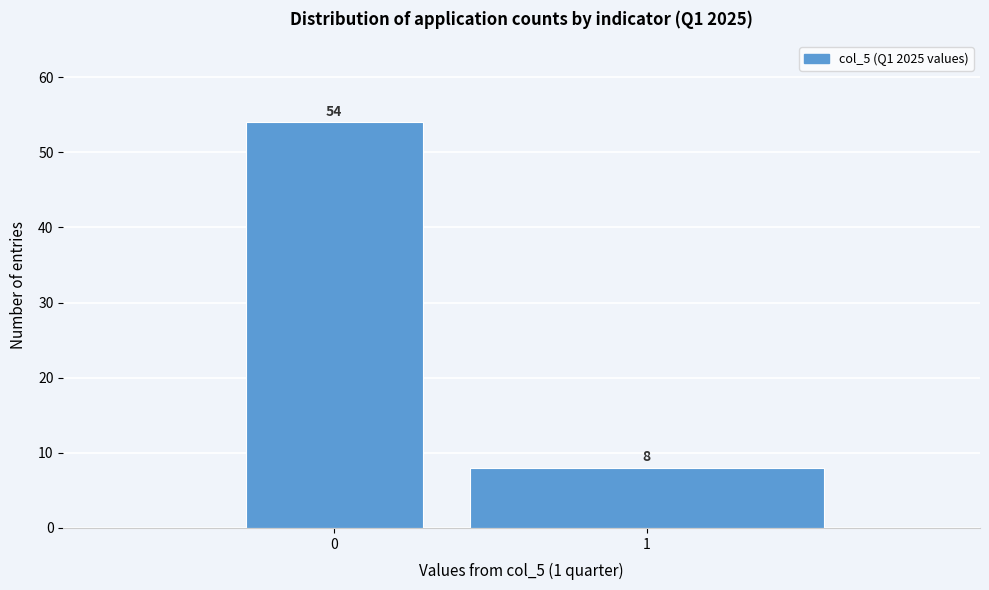

Reading right to left, what are all the values shown in this chart?

8	54